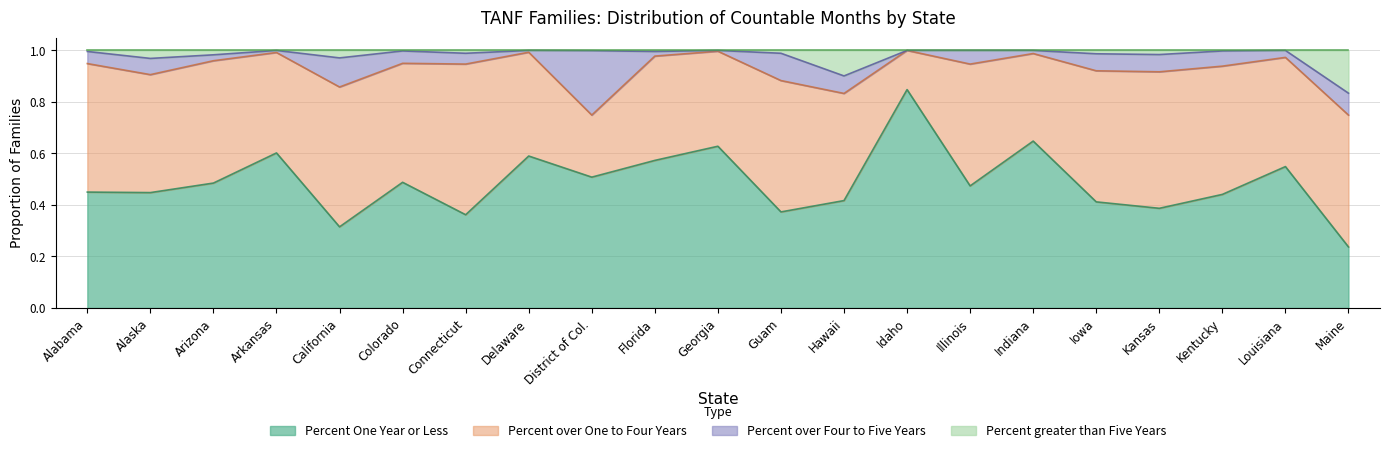

Which category has the lowest value in the Percent One Year or Less series?

Maine